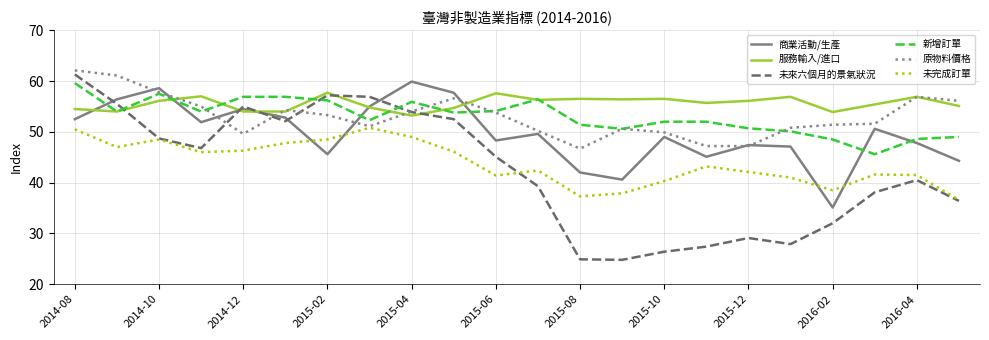

True or false: 服務輸入/進口 and 未來六個月的景氣狀況 cross at least once.

True